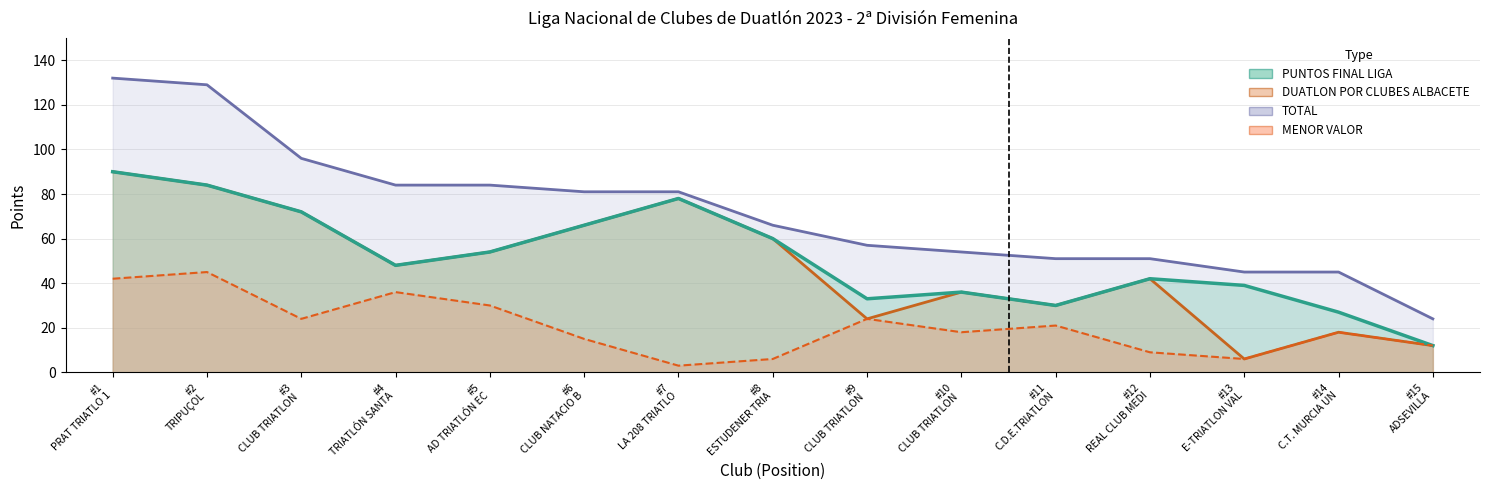

What is the minimum value shown in the chart?

3